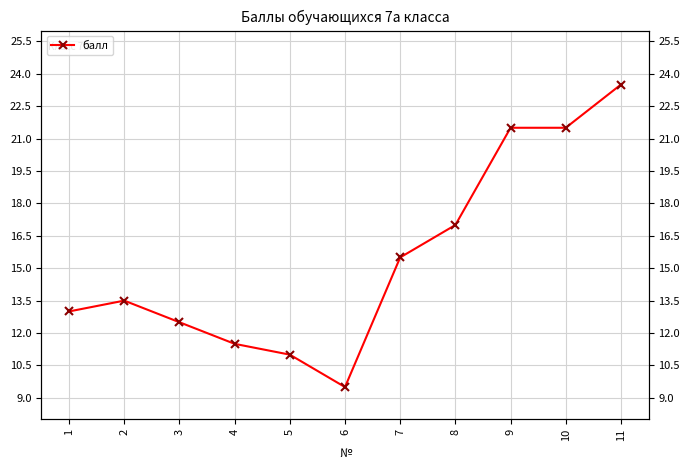

What is the sum of the values at 10 and 4?

33.0